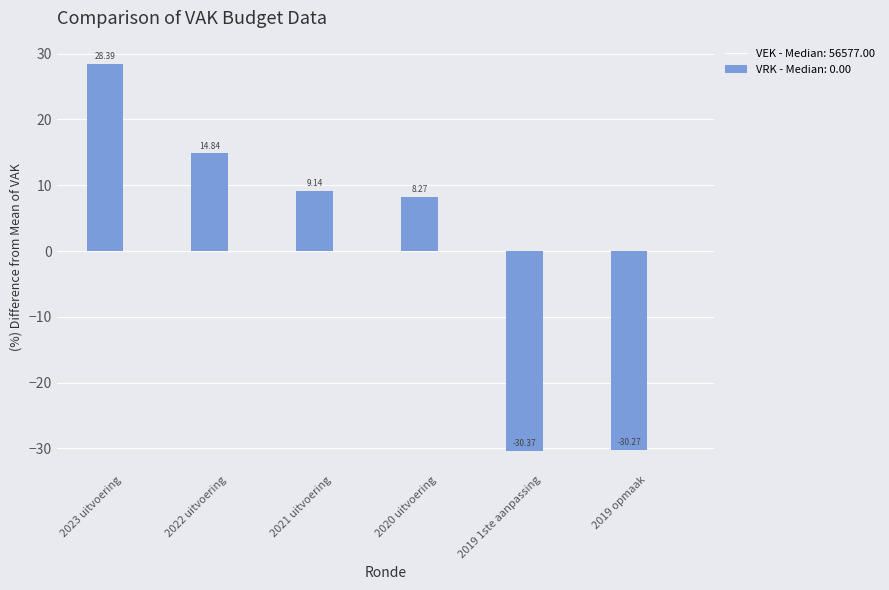

Count the number of data series in this chart.

1